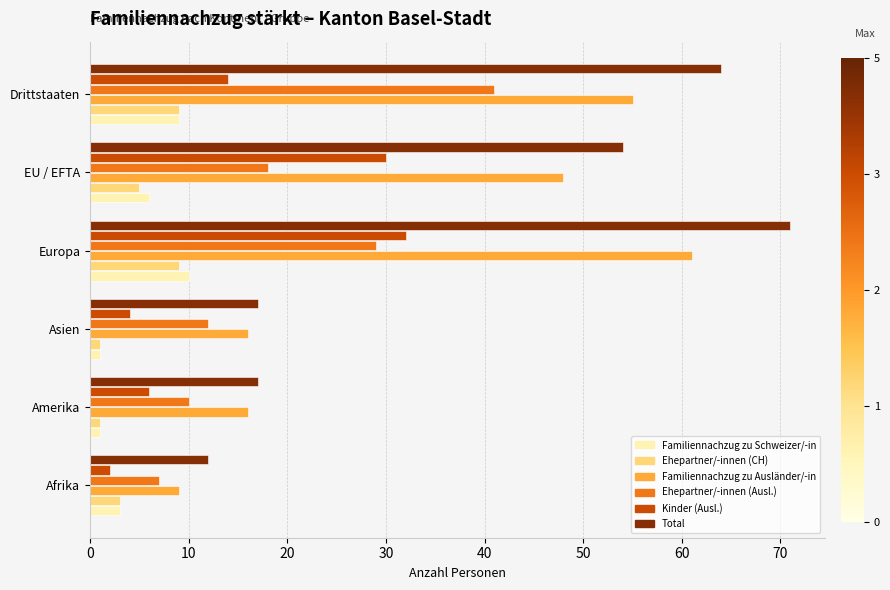

What is the greatest value displayed?

71